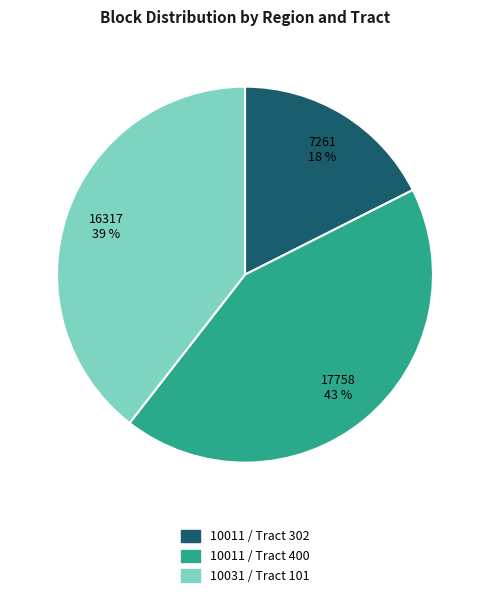

To the nearest percent, what is the average slice percentage?

33%